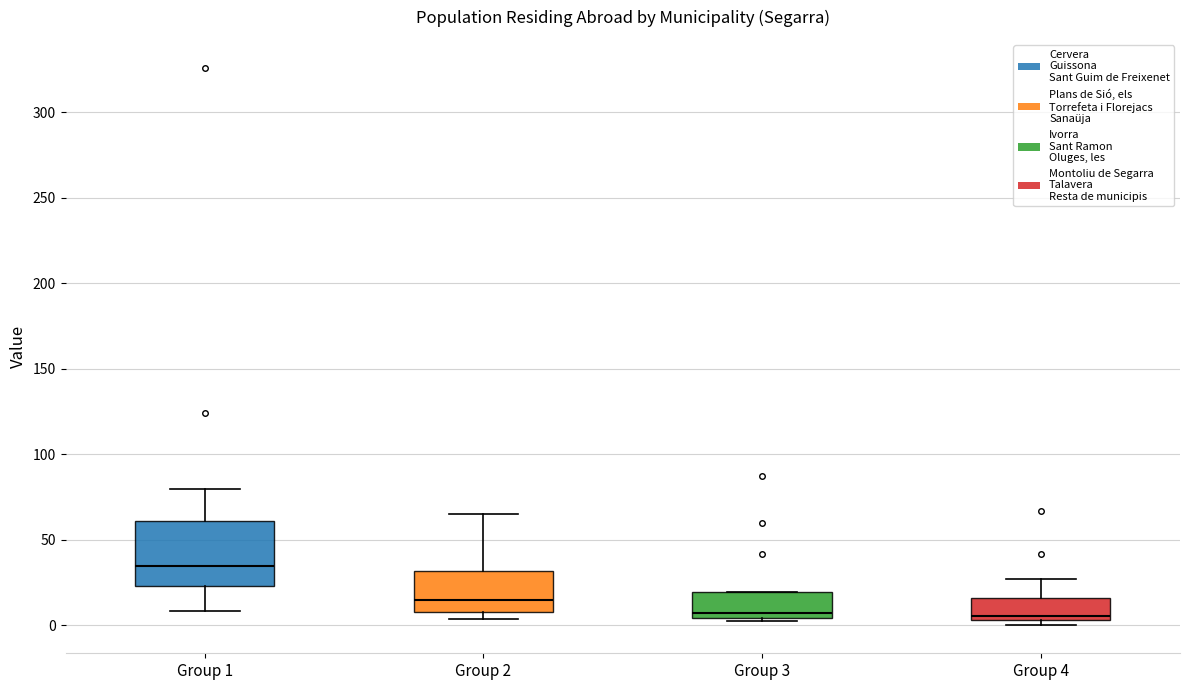

Where is the upper edge of the box for Group 1 on the y-axis? The values are not printed on the chart, so give them approximately, as read against the axis.

60